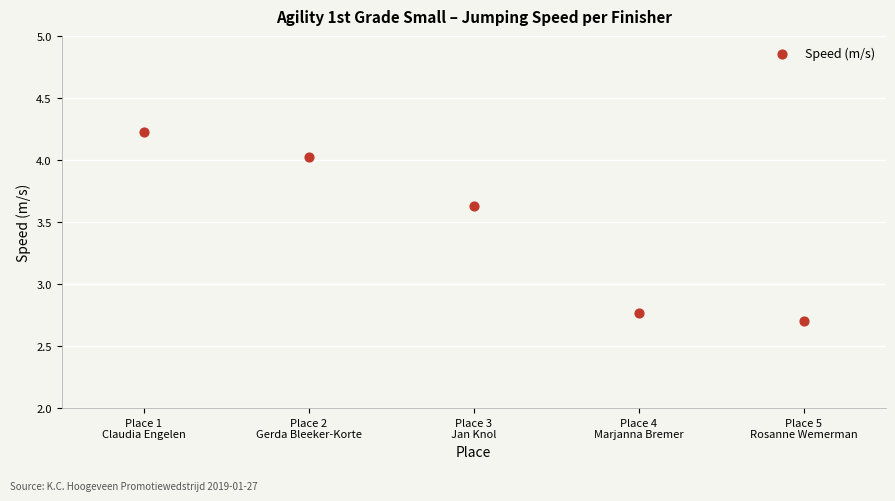

What is the average Y value?

3.5